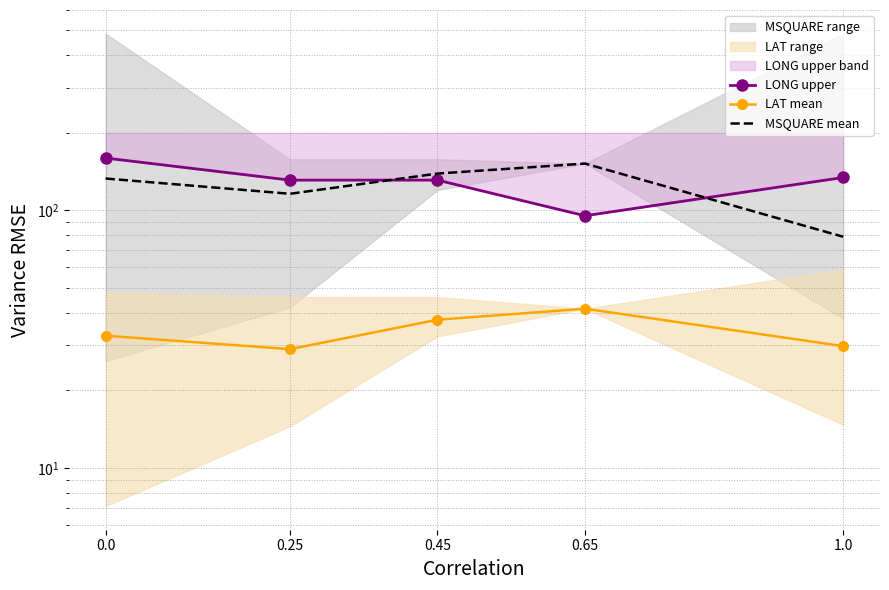

How many data points in MSQUARE mean are above 133?

2